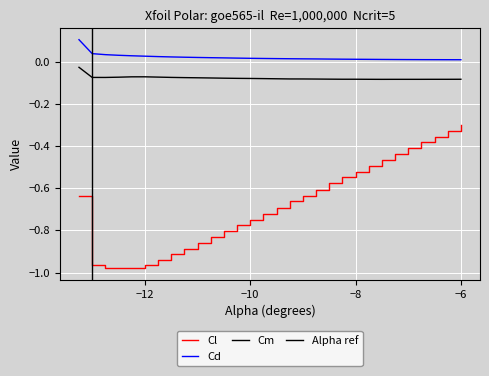

Which series has the largest total across all categories?

Cd